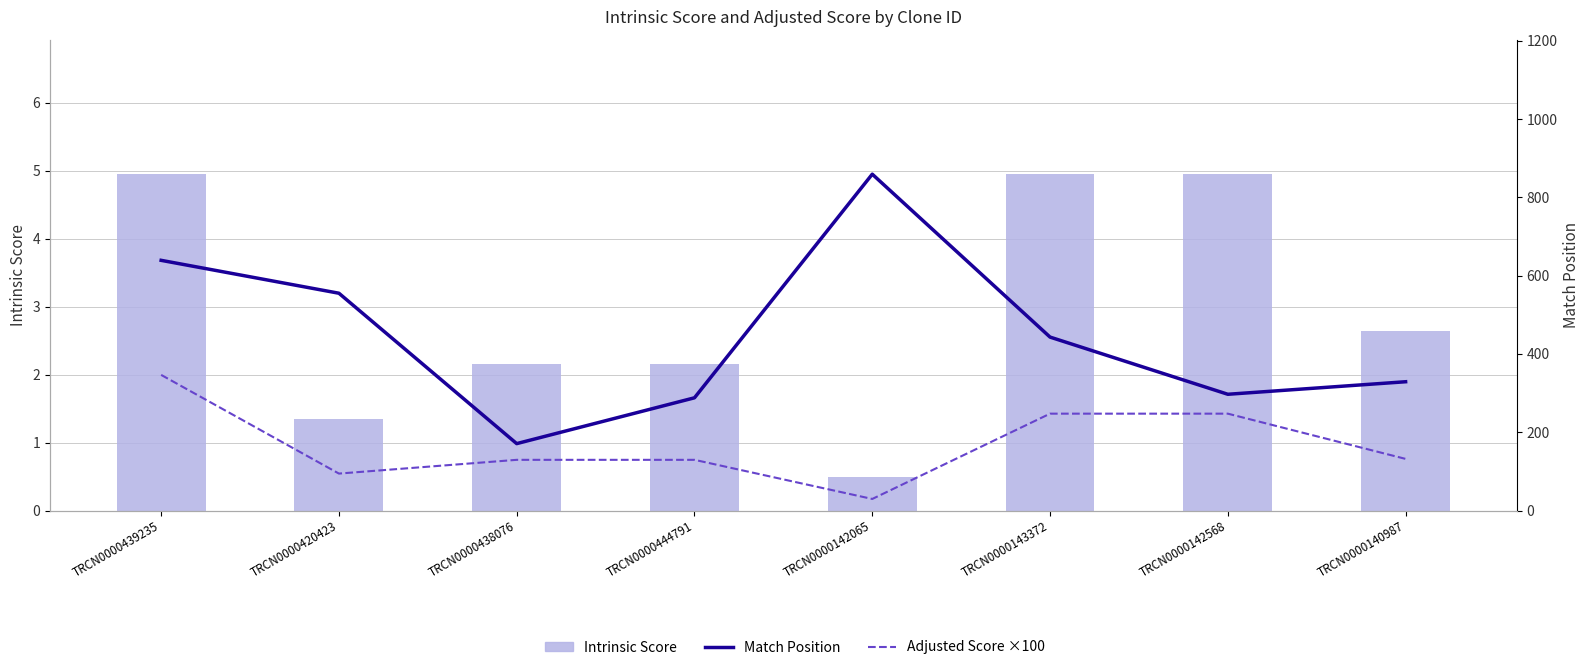

How many groups of bars are there?

8